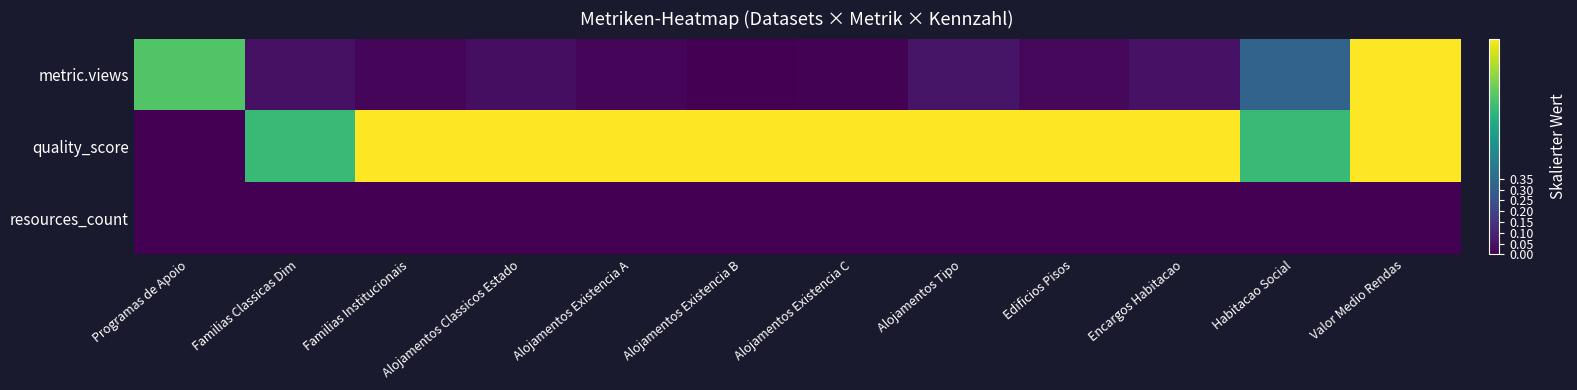

Rank the series by their maximum value, from lowest to highest.

resources_count, metric.views, quality_score